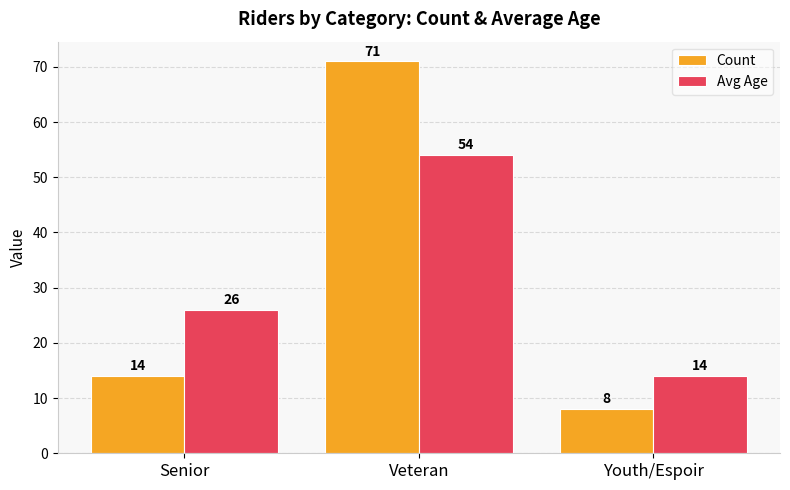

What is the value of the Count bar at the 1st from the left?

14